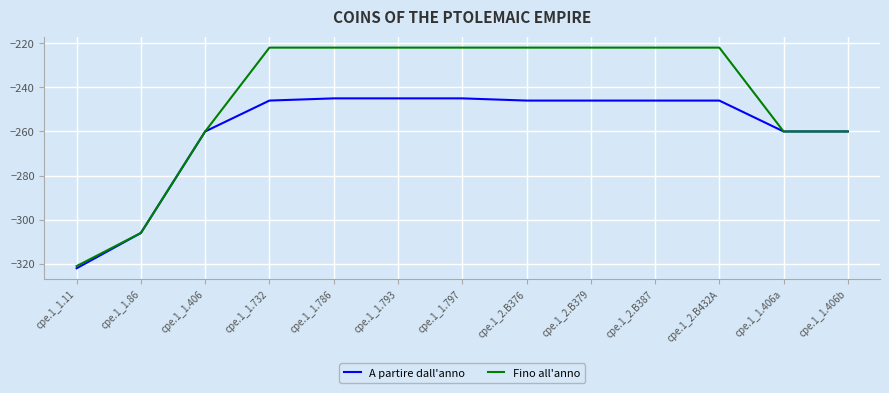

True or false: A partire dall'anno has a value of -153 at cpe.1_1.86.

False